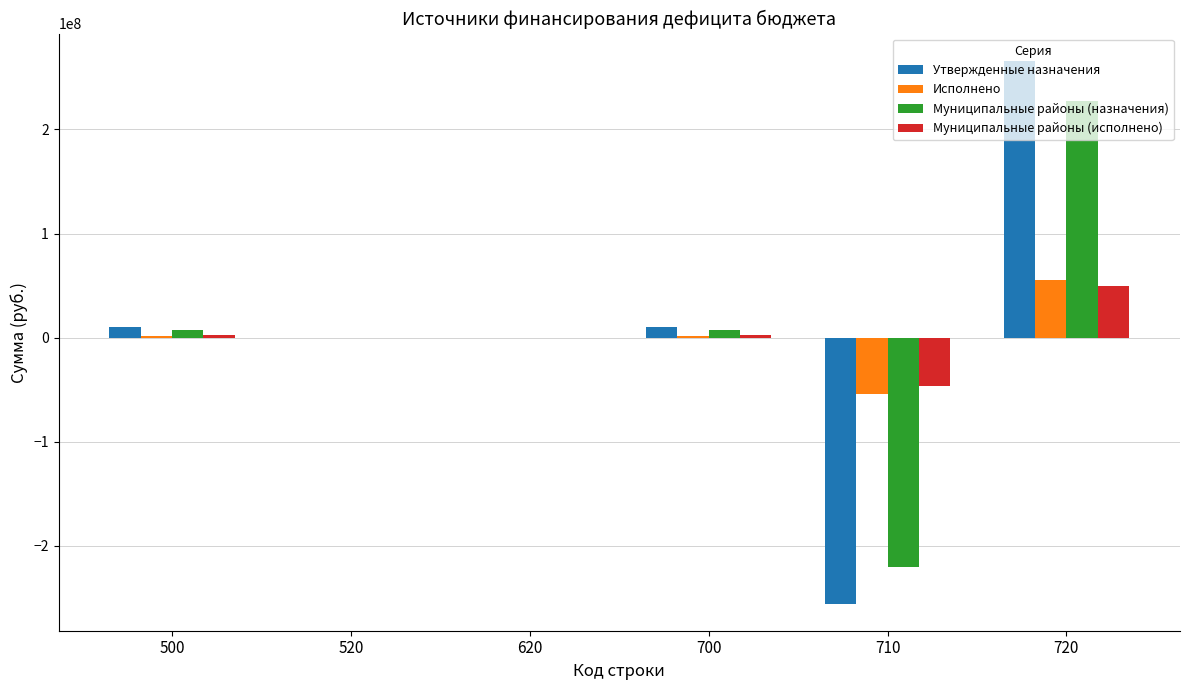

Is the value of Утвержденные назначения at 500 greater than the value of Исполнено at 710?

Yes